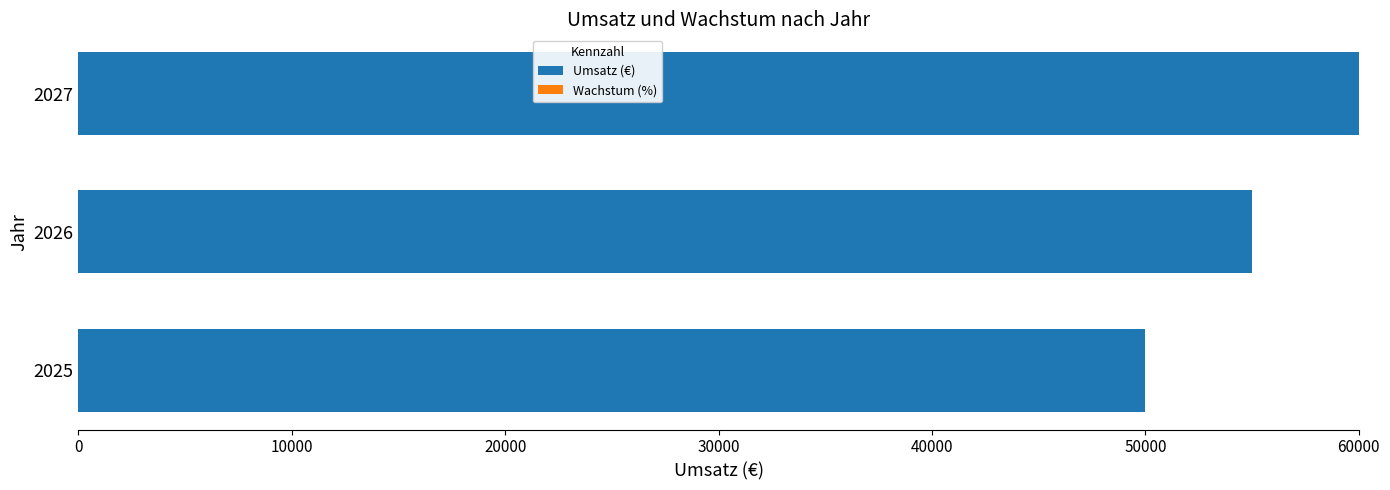

Read the value at 2025, to the nearest 100.

50000